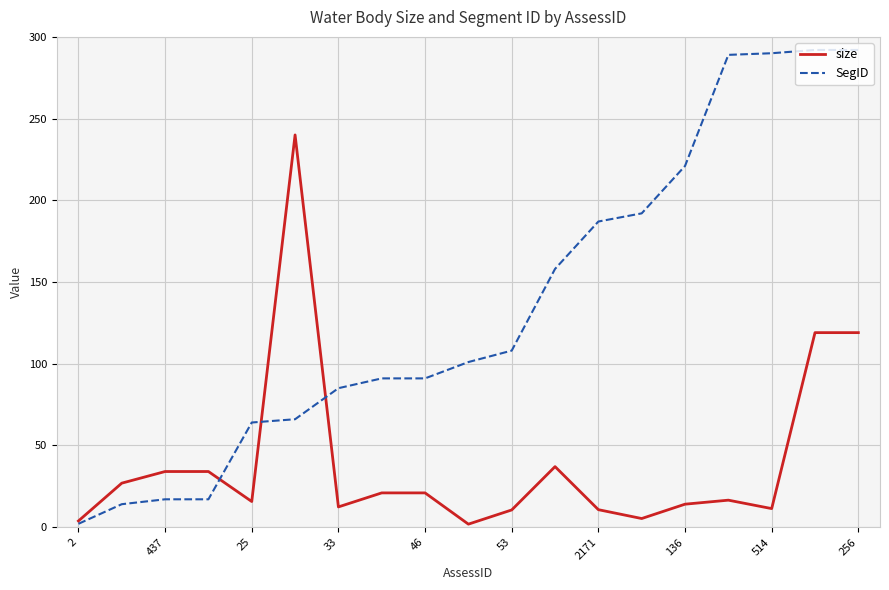

Rank the series by their average value, from lowest to highest.

size, SegID